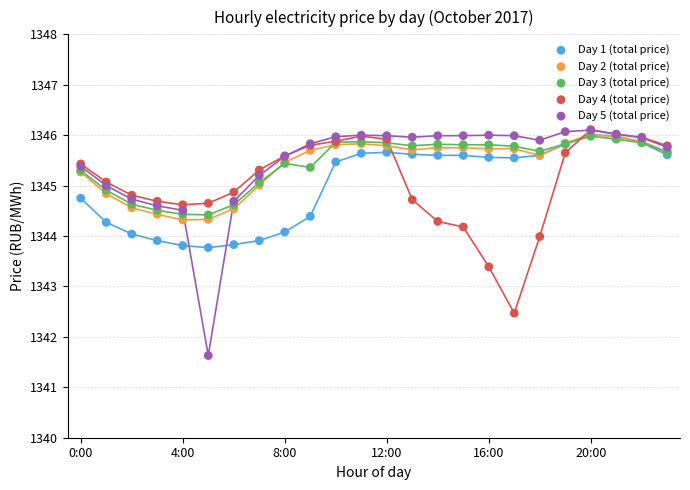

What are all the series names shown in the legend?

Day 1 (total price), Day 2 (total price), Day 3 (total price), Day 4 (total price), Day 5 (total price)